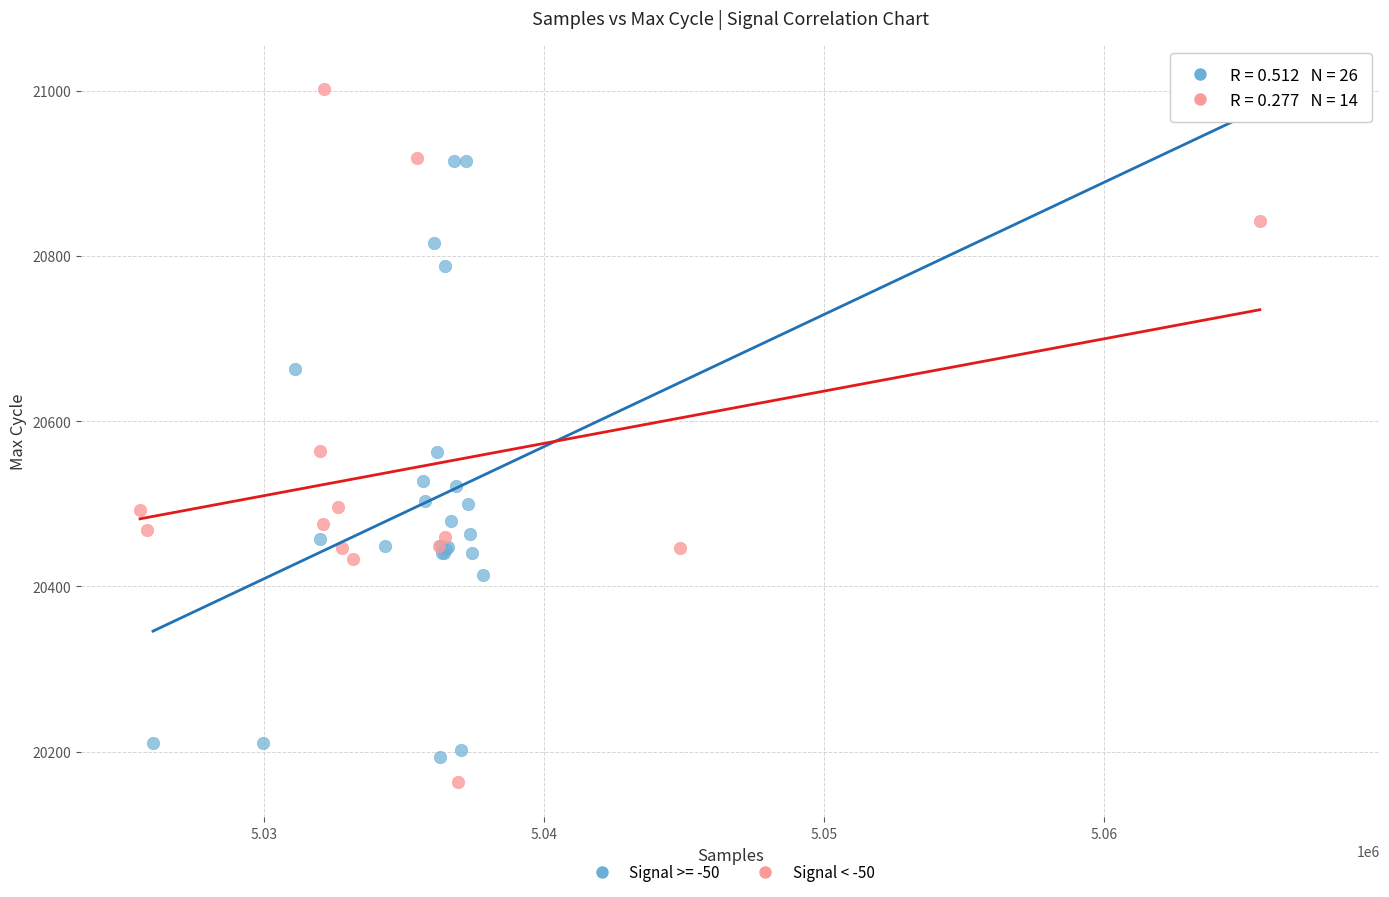

Which series has the largest Y range (max minus min)?

Signal < -50